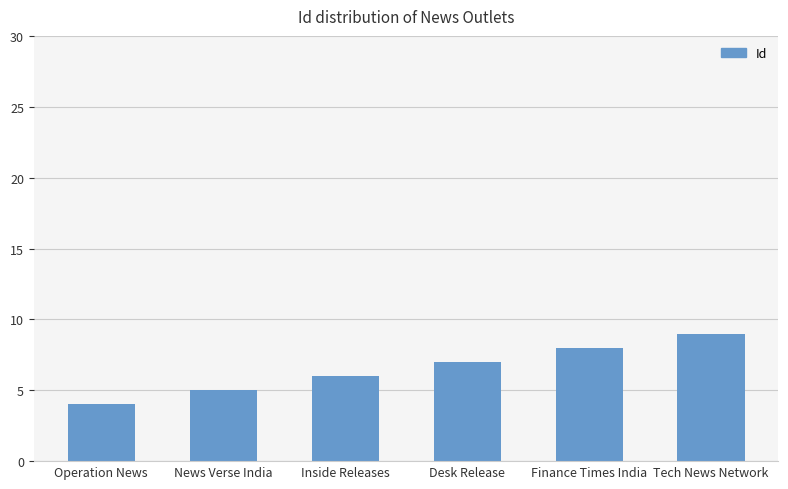

How many categories are shown in the chart?

6